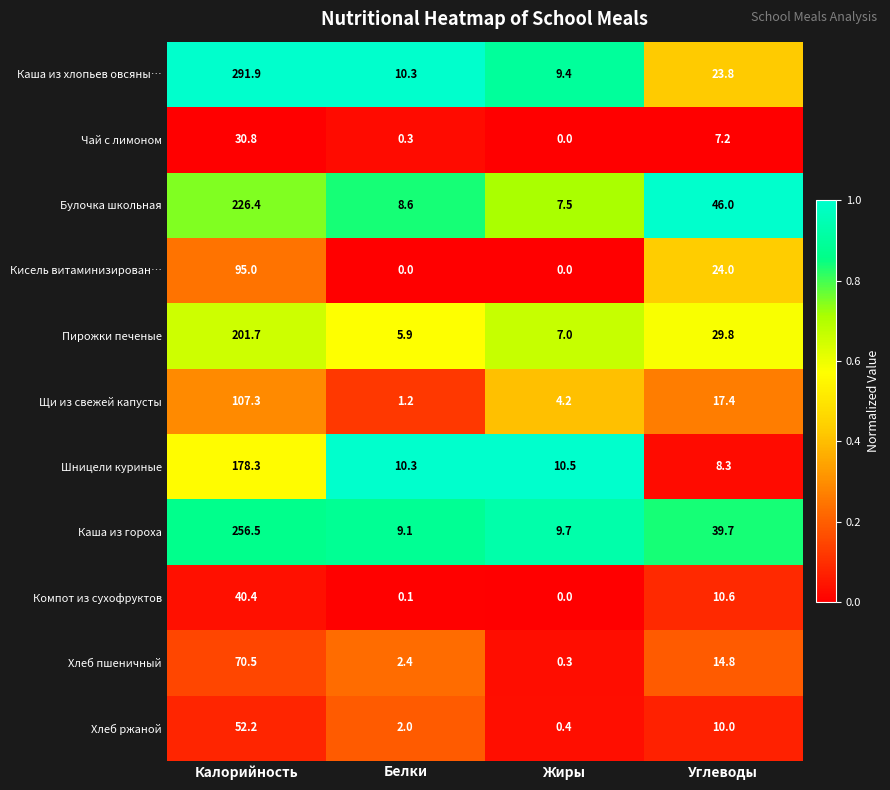

How many data points does each series have?

4